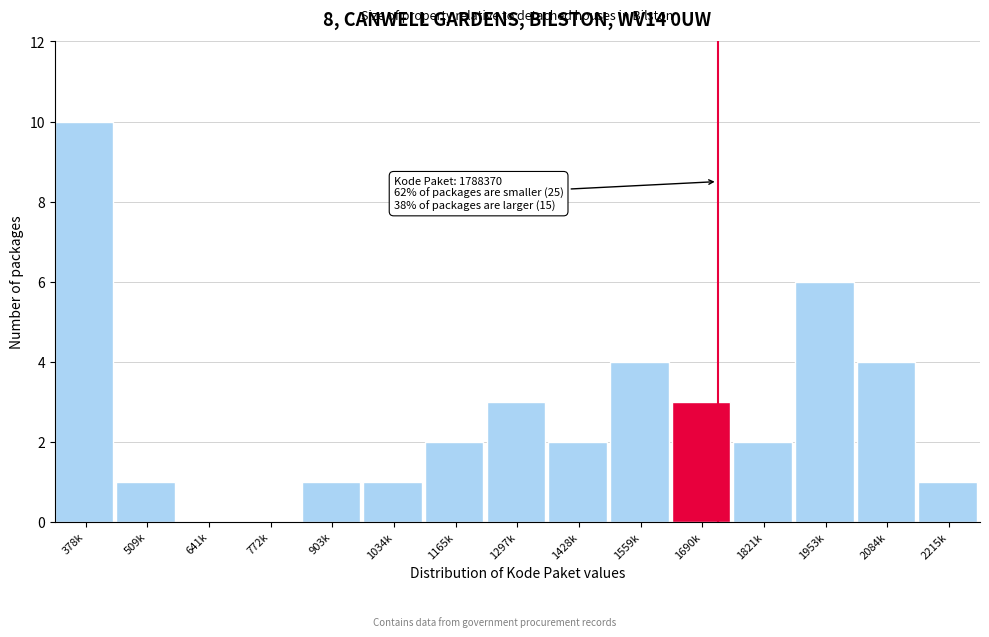

Reading left to right, extract all data points from this chart.

378k=10	509k=1	641k=0	772k=0	903k=1	1034k=1	1165k=2	1297k=3	1428k=2	1559k=4	1690k=3	1821k=2	1953k=6	2084k=4	2215k=1